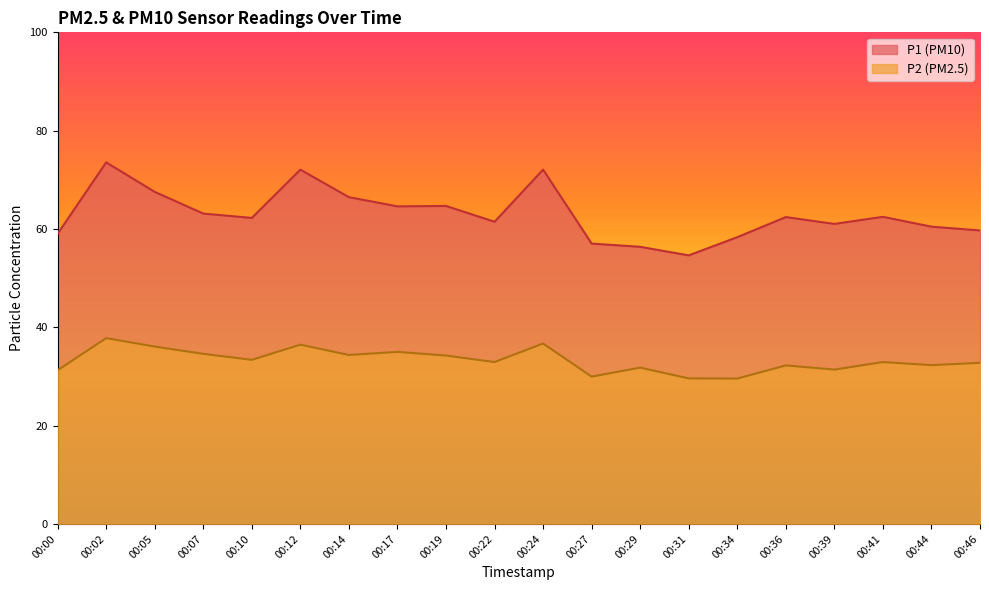

True or false: P1 has more than 1 interior local peaks.

True